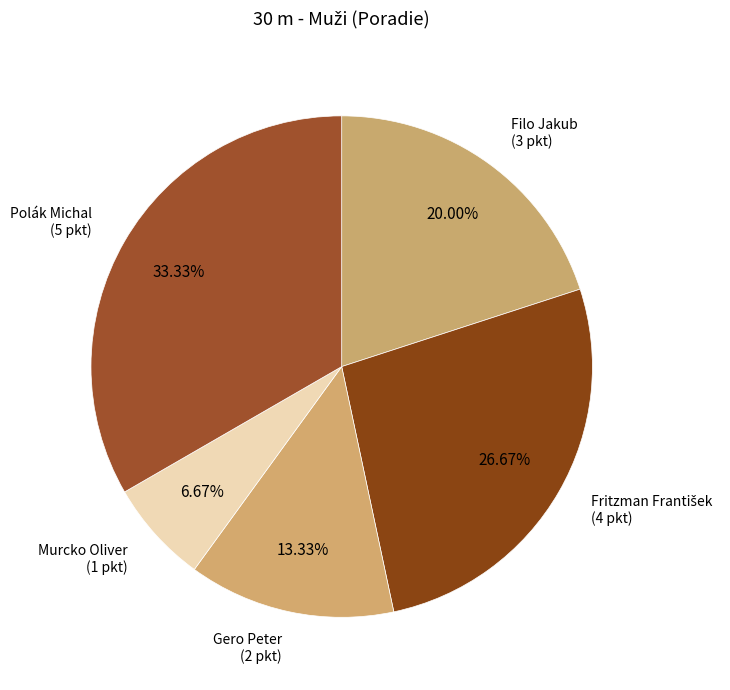

What percentage is the Gero Peter slice, to the nearest percent?

13%